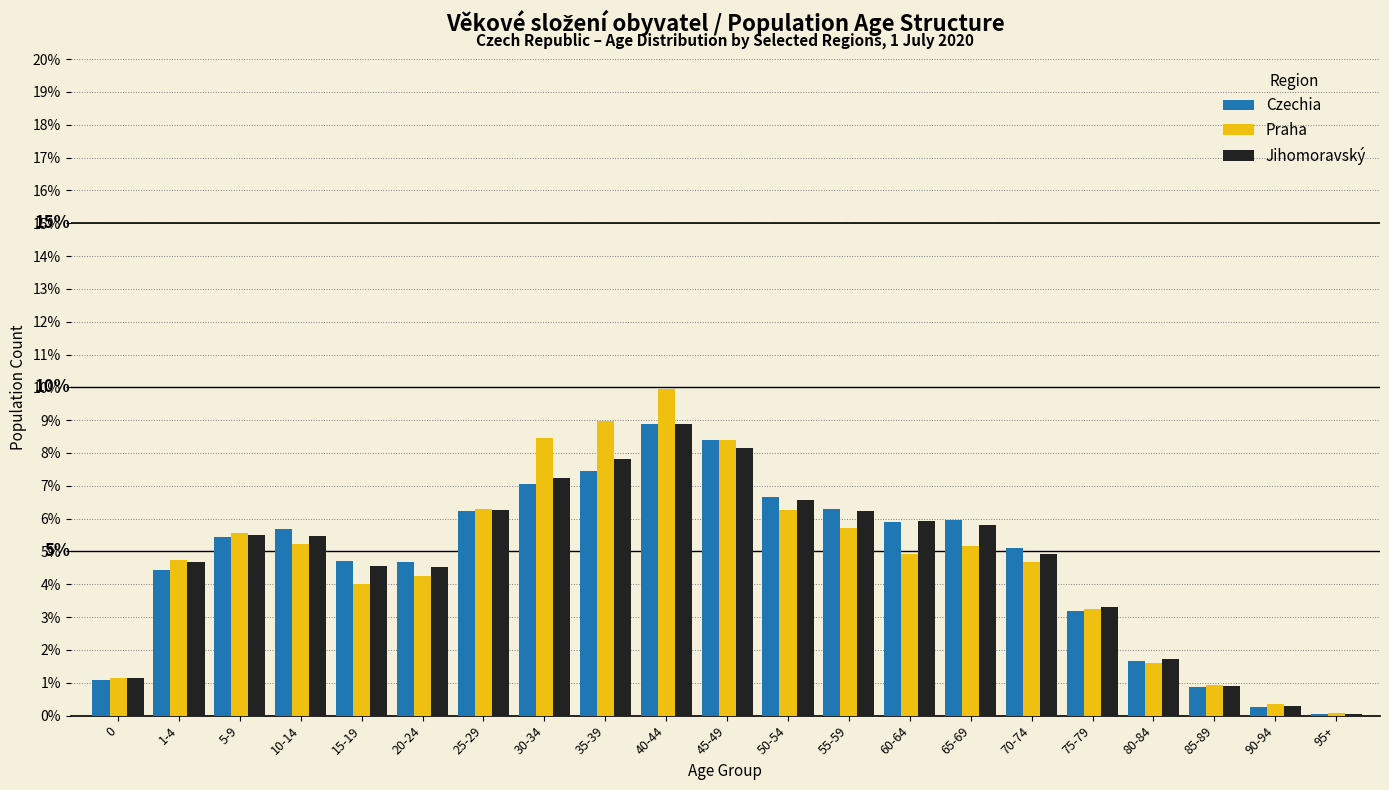

At which category is the sum across all series the highest?

40-44